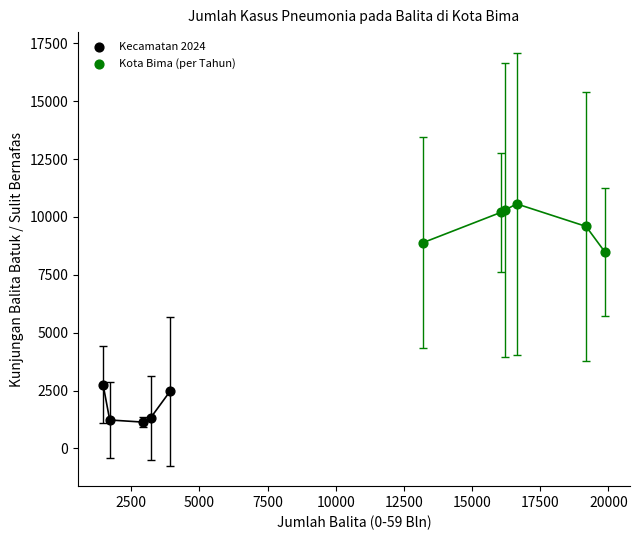

Which series reaches the maximum Y coordinate?

Kota Bima (per Tahun)